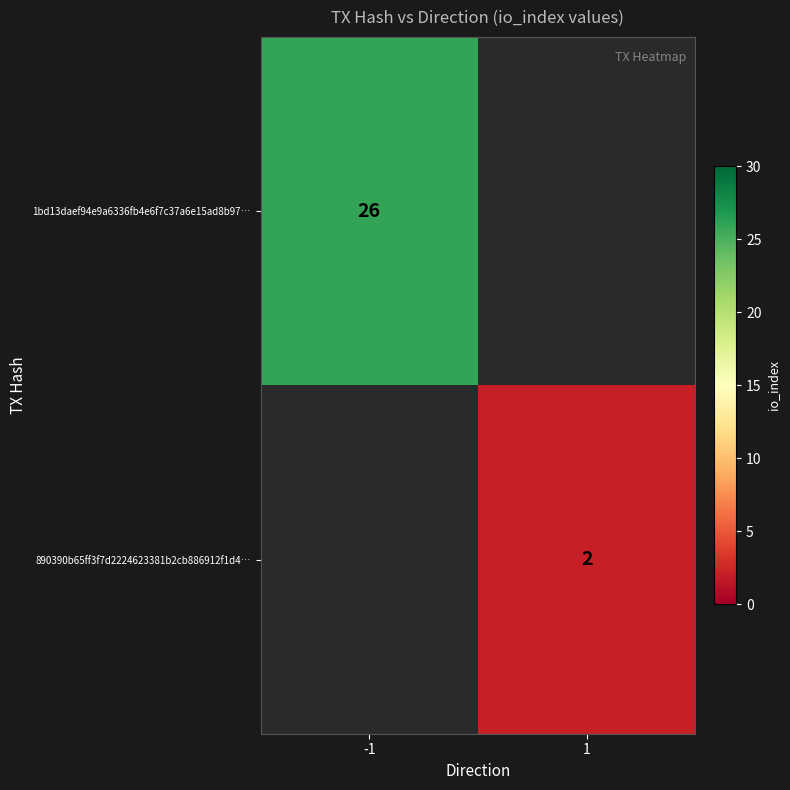

Is it true that 1bd13daef94e9a6336fb4e6f7c37a6e15ad8b97… equals 45 at -1?

False